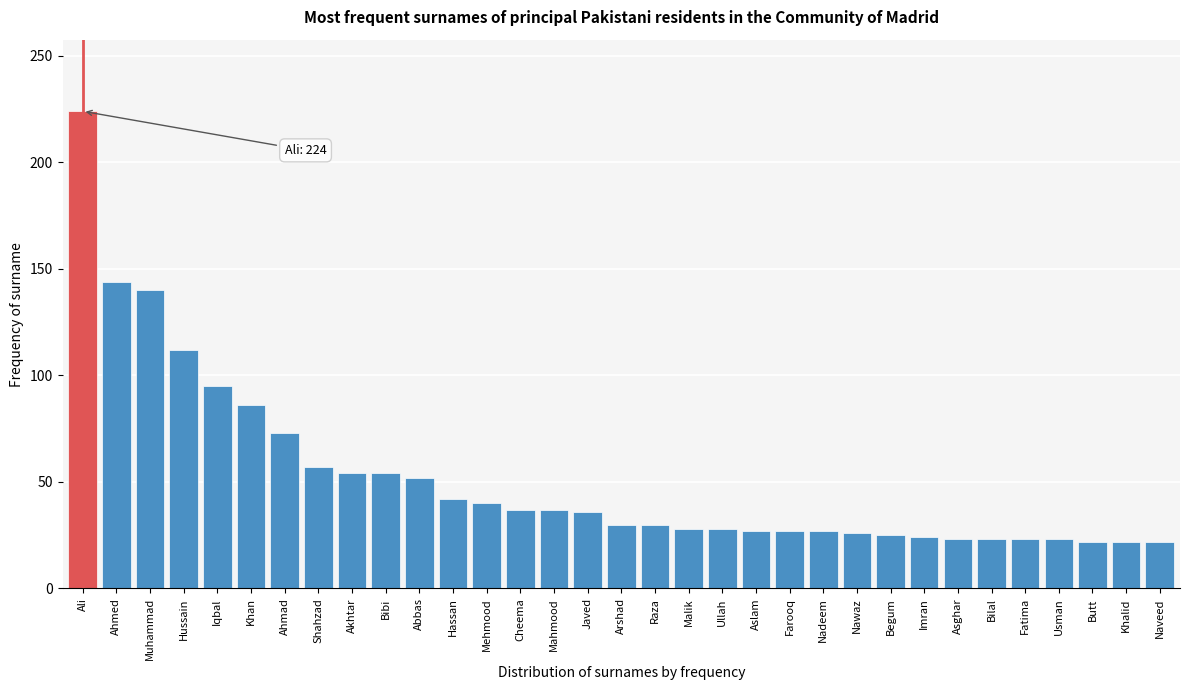

What is the label of the 26th bar from the right?

Shahzad